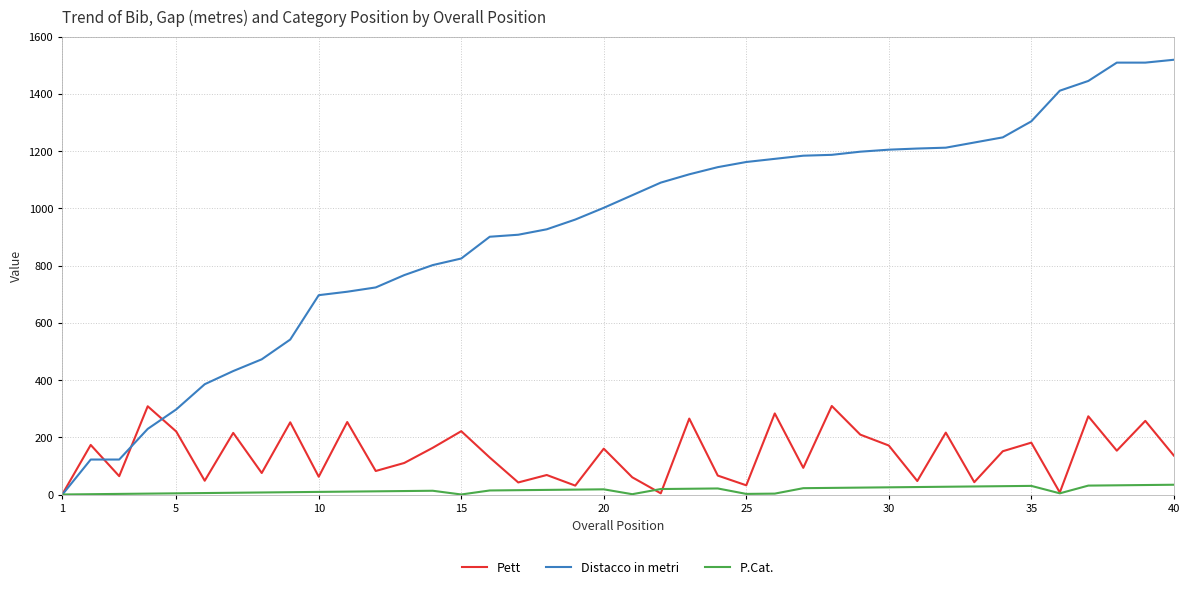

How many positive values does the Distacco in metri series have?

39